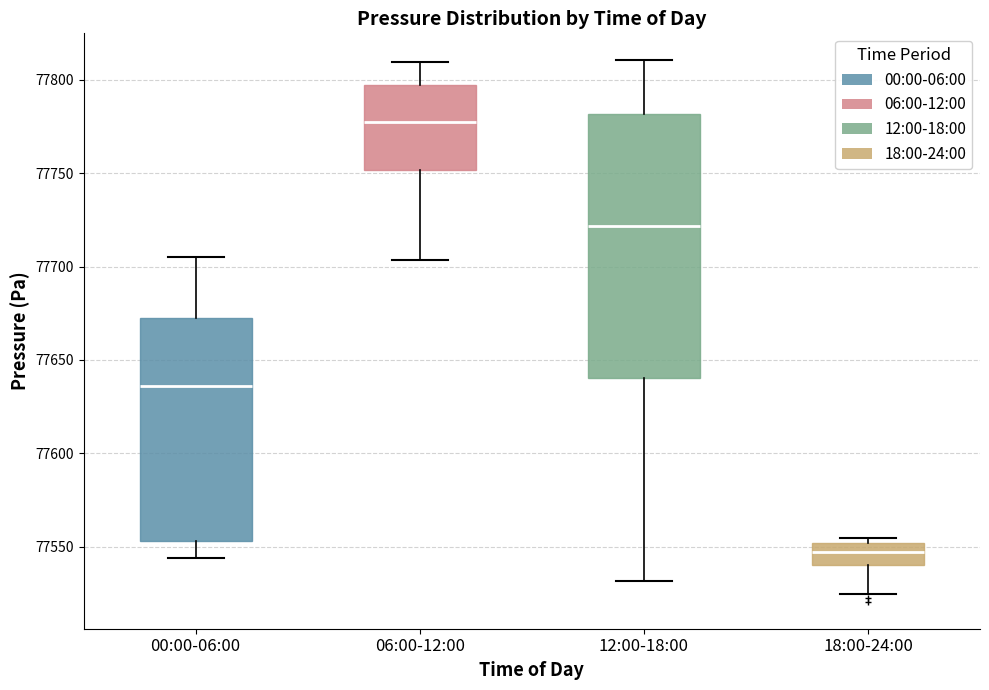

Reading left to right, read every box against the y-axis: the position of its median line, the range the box covers, and the ends of its whiskers. The values are not printed on the chart, so give them approximately, as read against the axis.

00:00-06:00: median 77635, box 77555 to 77675, whiskers 77545 to 77705
06:00-12:00: median 77780, box 77750 to 77795, whiskers 77705 to 77810
12:00-18:00: median 77720, box 77640 to 77780, whiskers 77530 to 77810
18:00-24:00: median 77545, box 77540 to 77550, whiskers 77525 to 77555